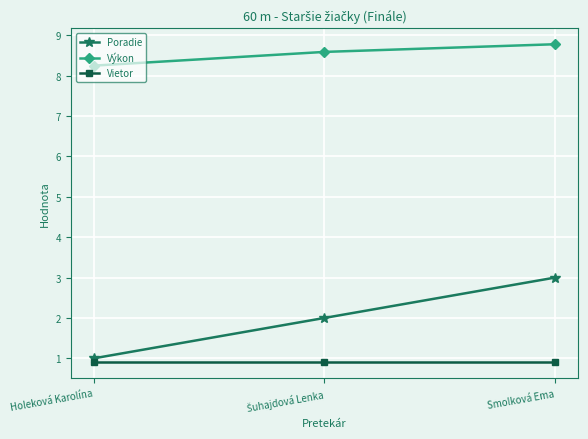

Which series has the largest range (max minus min)?

Poradie